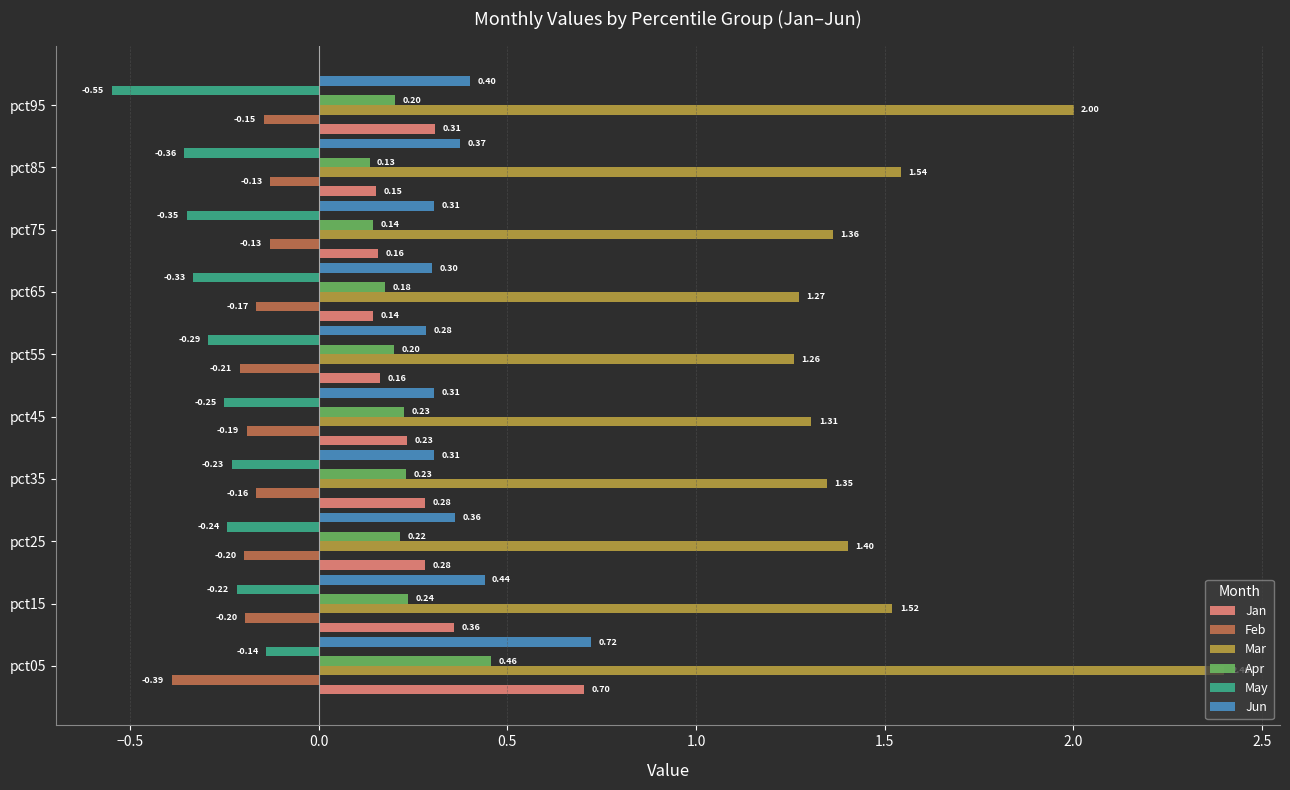

Which series has the widest spread of values?

Mar